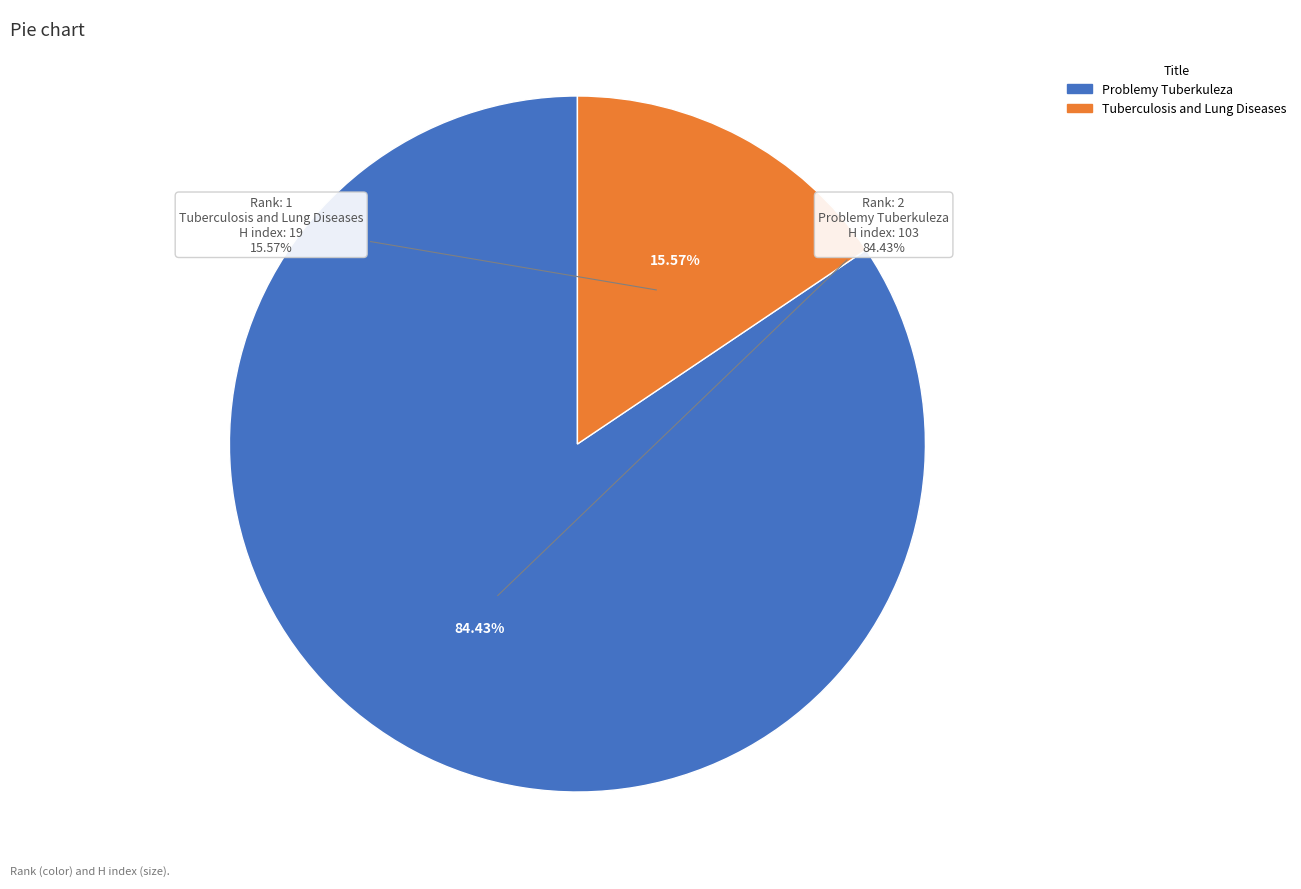

How many segments does this pie chart have?

2